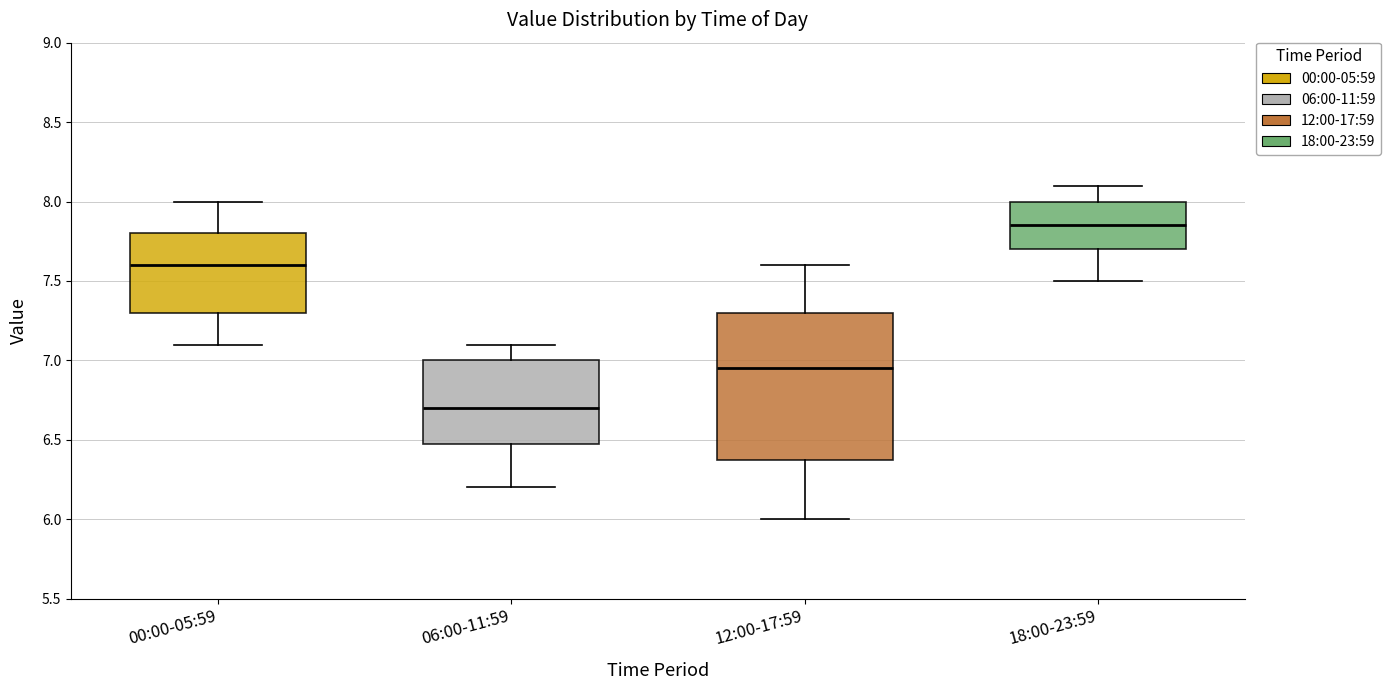

Which box's median line is the lowest?

06:00-11:59